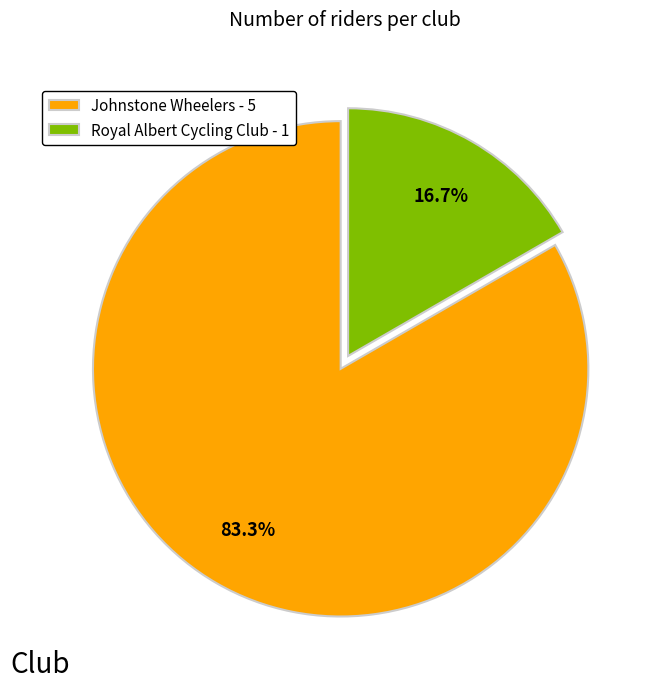

Which slice is the smallest?

Royal Albert Cycling Club